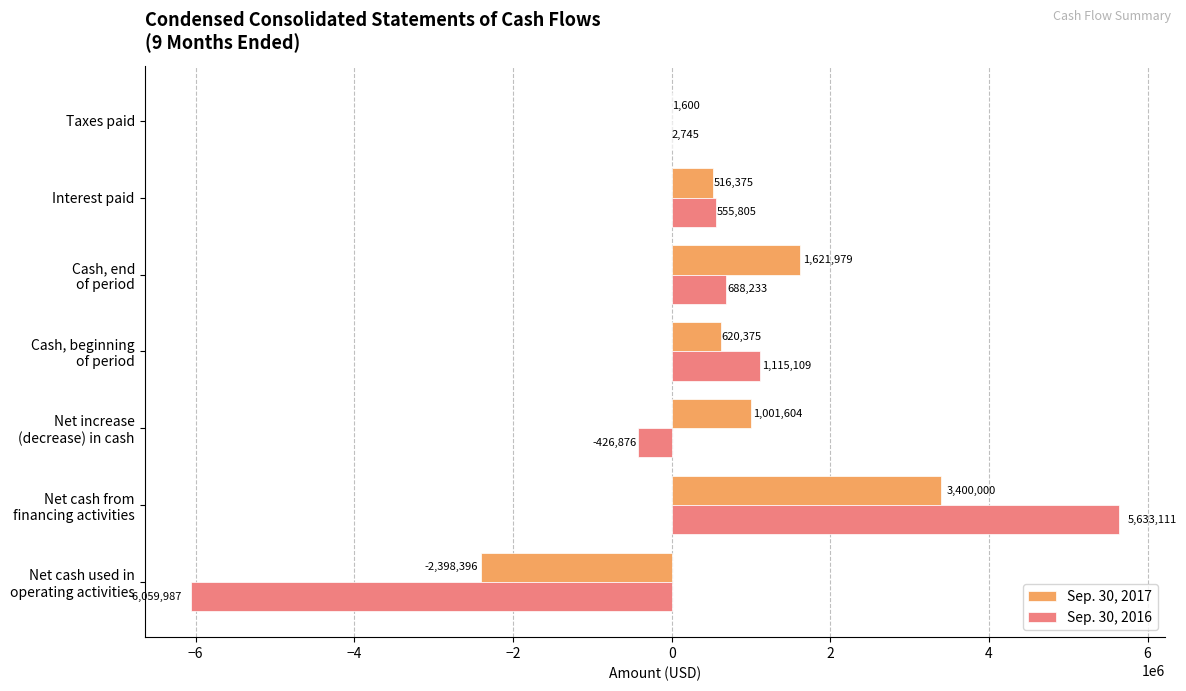

At which label is Sep. 30, 2017 closest to 500802?

Interest paid